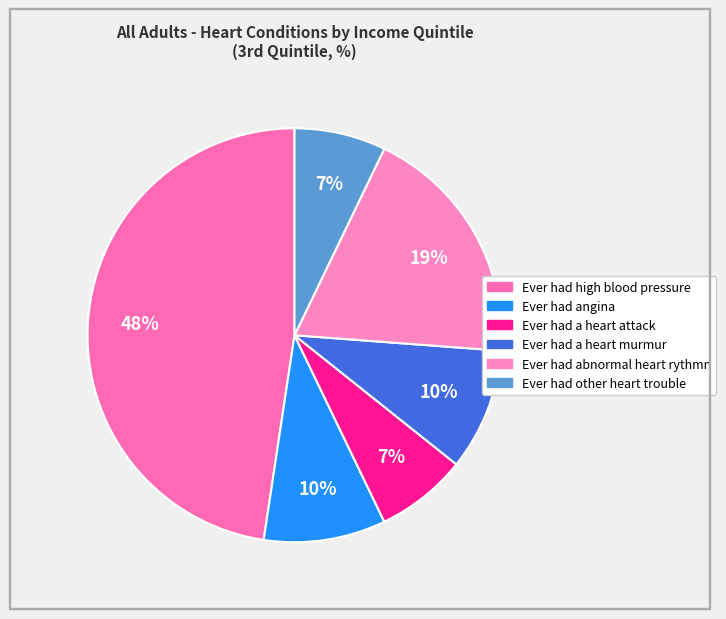

What is the ratio of the value at Ever had other heart trouble to the value at Ever had high blood pressure?

0.1